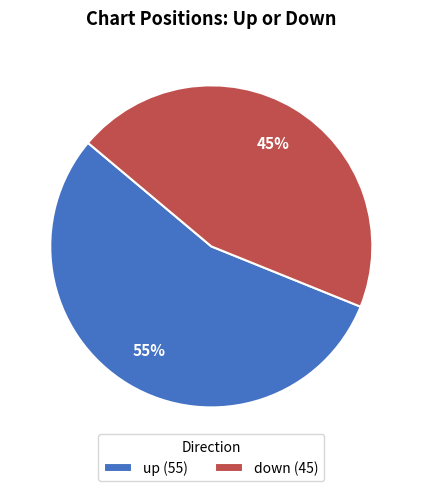

How many slices are in this pie chart?

2